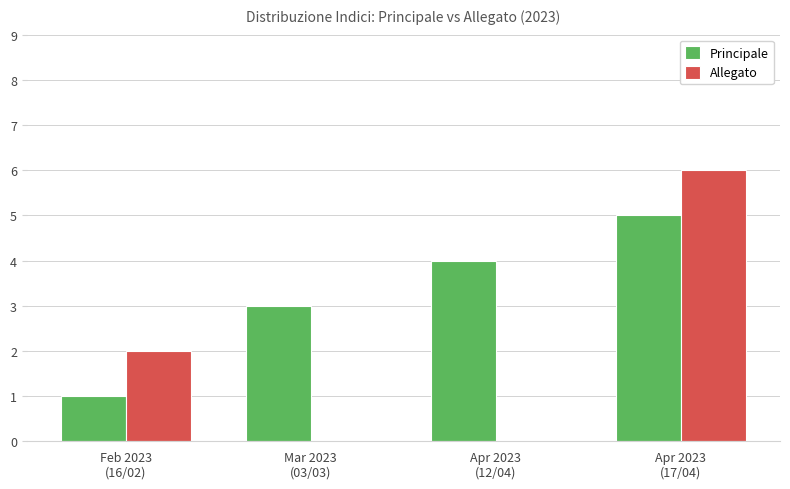

The Principale series shows 3 at Mar 2023
(03/03). True or false?

True